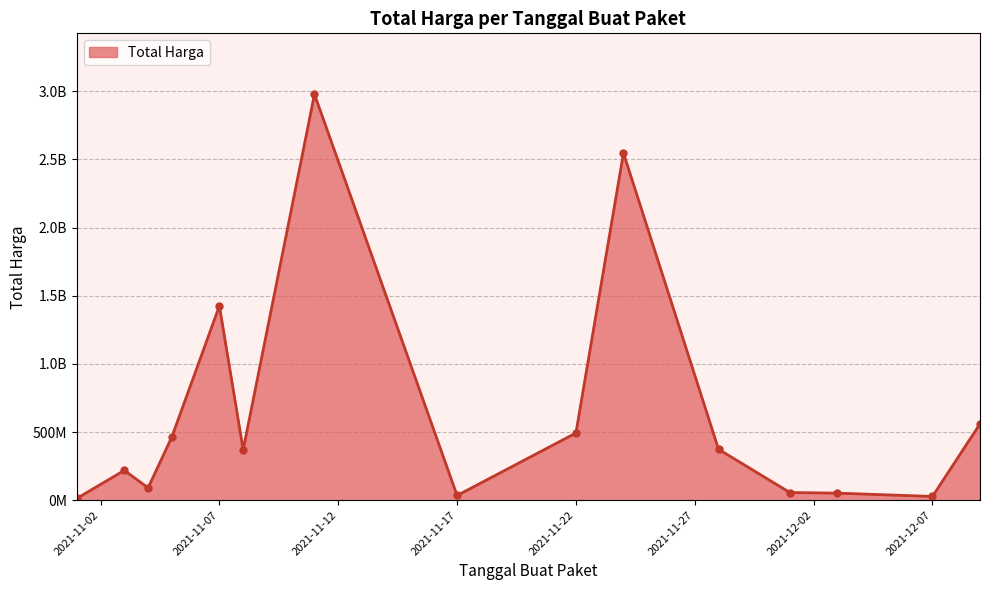

Does the chart have visible grid lines?

Yes